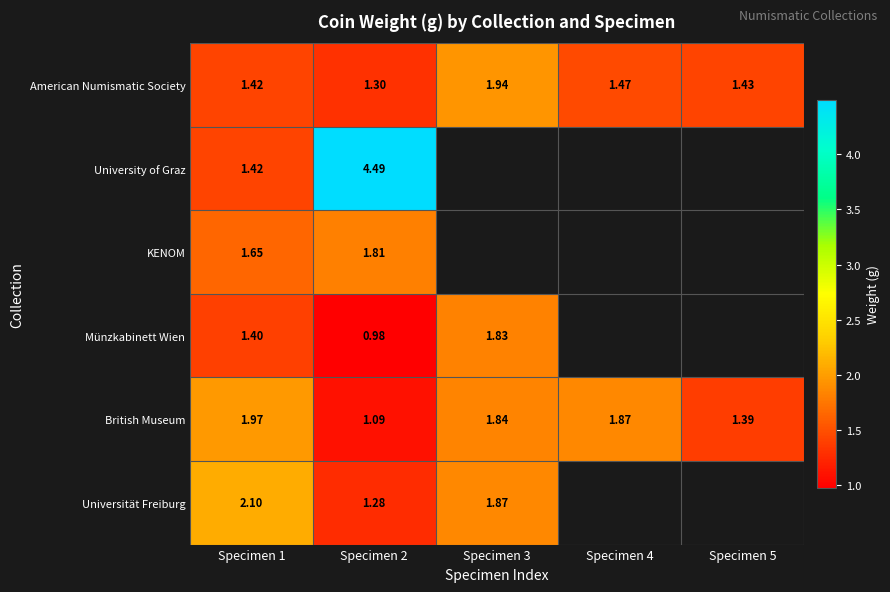

At which category is the sum across all series the highest?

Specimen 2